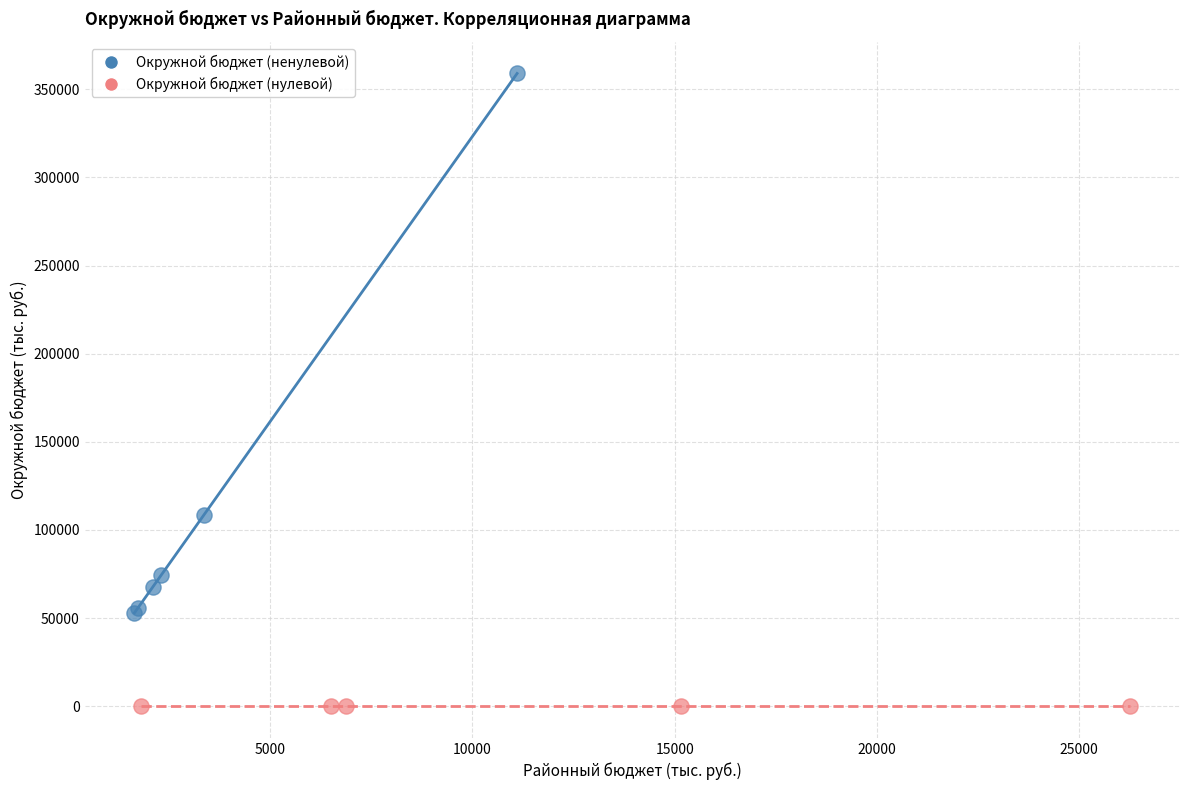

Which series contains the highest Y value?

Окружной бюджет (ненулевой)